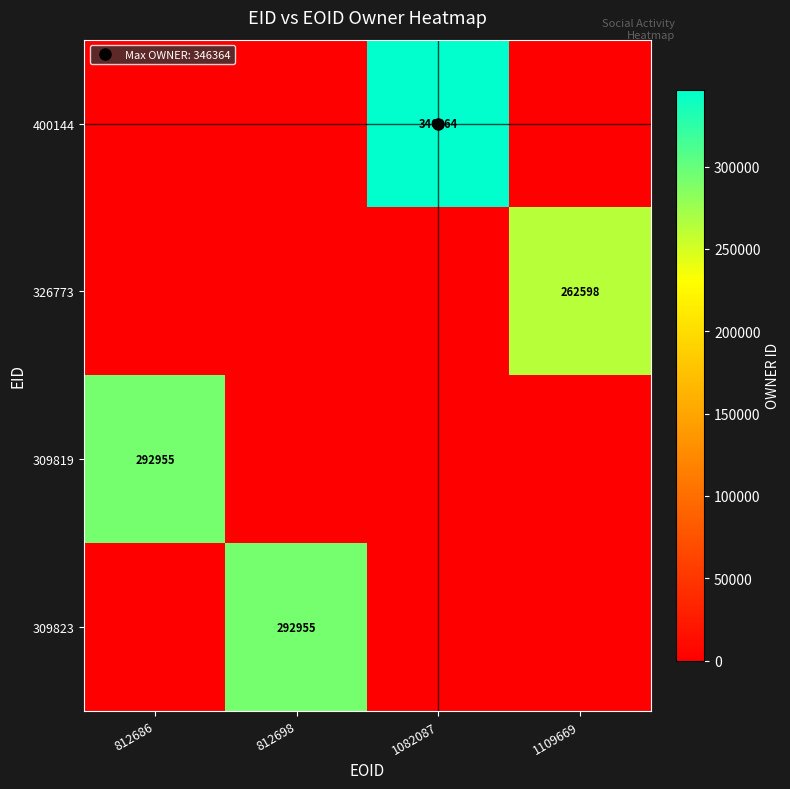

Is the value of 400144 at 812686 greater than the value of 309819 at 1082087?

No